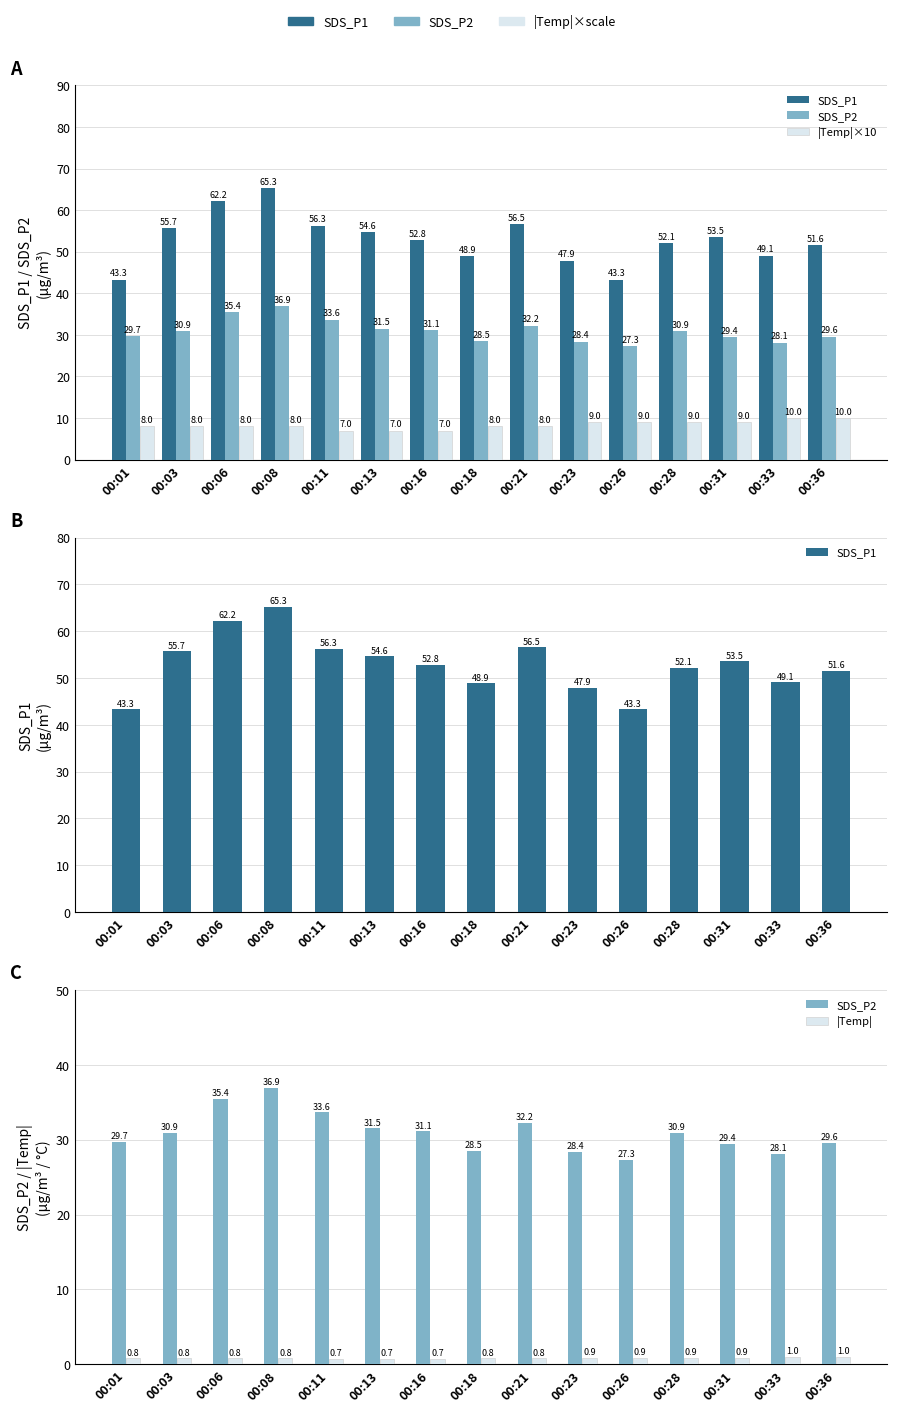

Reading right to left, what are all the values shown in this chart?

SDS_P1: 00:36=51.6	00:33=49.1	00:31=53.5	00:28=52.1	00:26=43.3	00:23=47.9	00:21=56.5	00:18=48.9	00:16=52.8	00:13=54.6	00:11=56.3	00:08=65.3	00:06=62.2	00:03=55.7	00:01=43.3
SDS_P2: 00:36=29.6	00:33=28.1	00:31=29.4	00:28=30.9	00:26=27.3	00:23=28.4	00:21=32.2	00:18=28.5	00:16=31.1	00:13=31.5	00:11=33.6	00:08=36.9	00:06=35.4	00:03=30.9	00:01=29.7
|Temp|×10: 00:36=10.0	00:33=10.0	00:31=9.0	00:28=9.0	00:26=9.0	00:23=9.0	00:21=8.0	00:18=8.0	00:16=7.0	00:13=7.0	00:11=7.0	00:08=8.0	00:06=8.0	00:03=8.0	00:01=8.0
|Temp|: 00:36=1.0	00:33=1.0	00:31=0.9	00:28=0.9	00:26=0.9	00:23=0.9	00:21=0.8	00:18=0.8	00:16=0.7	00:13=0.7	00:11=0.7	00:08=0.8	00:06=0.8	00:03=0.8	00:01=0.8